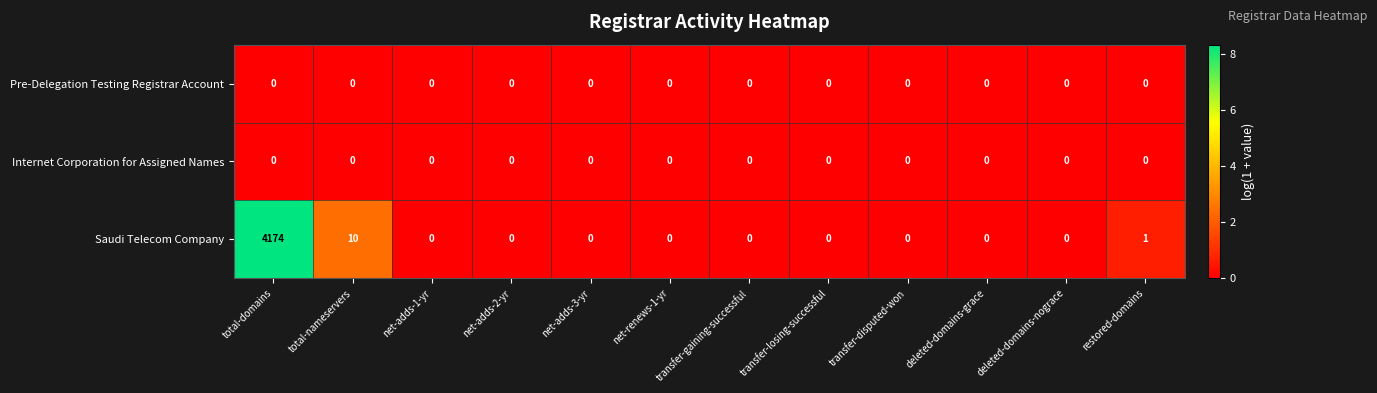

Which series has the largest range (max minus min)?

Saudi Telecom Company